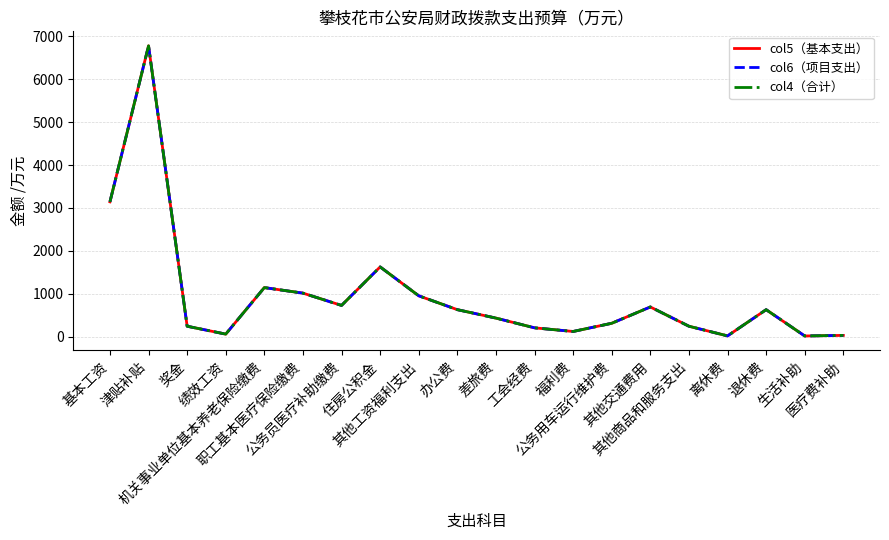

Where is the first local minimum for col4（合计）?

绩效工资